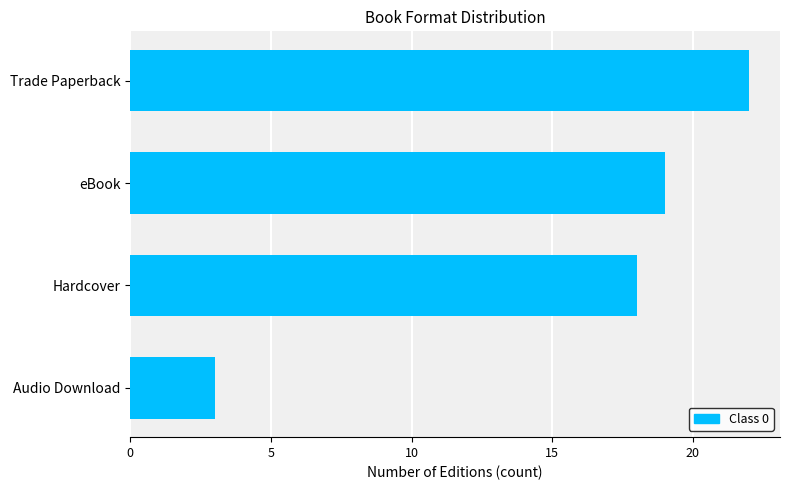

Between Hardcover and eBook, which is larger?

eBook